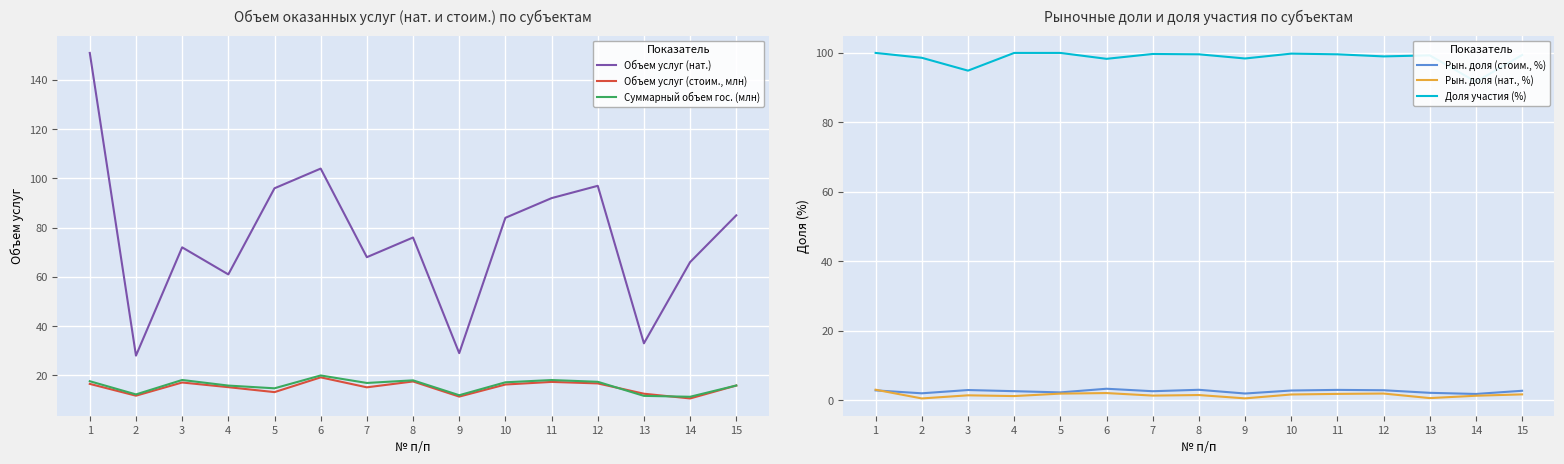

True or false: Доля участия (%) and Объем услуг (стоим., млн) cross at least once.

False